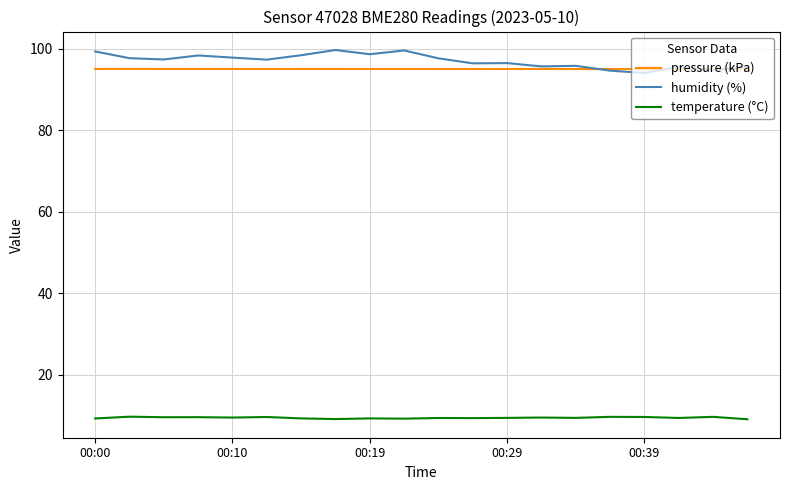

Which series has the largest total across all categories?

humidity (%)